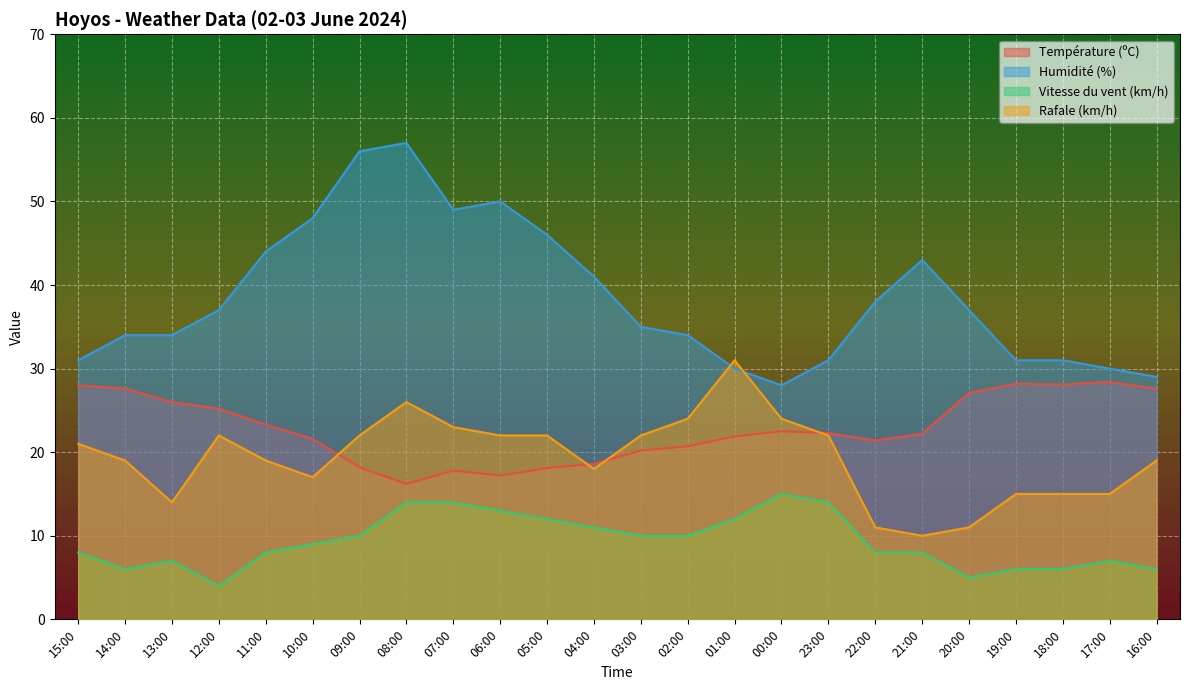

The Humidité (%) series shows 31.0 at 15:00. True or false?

True